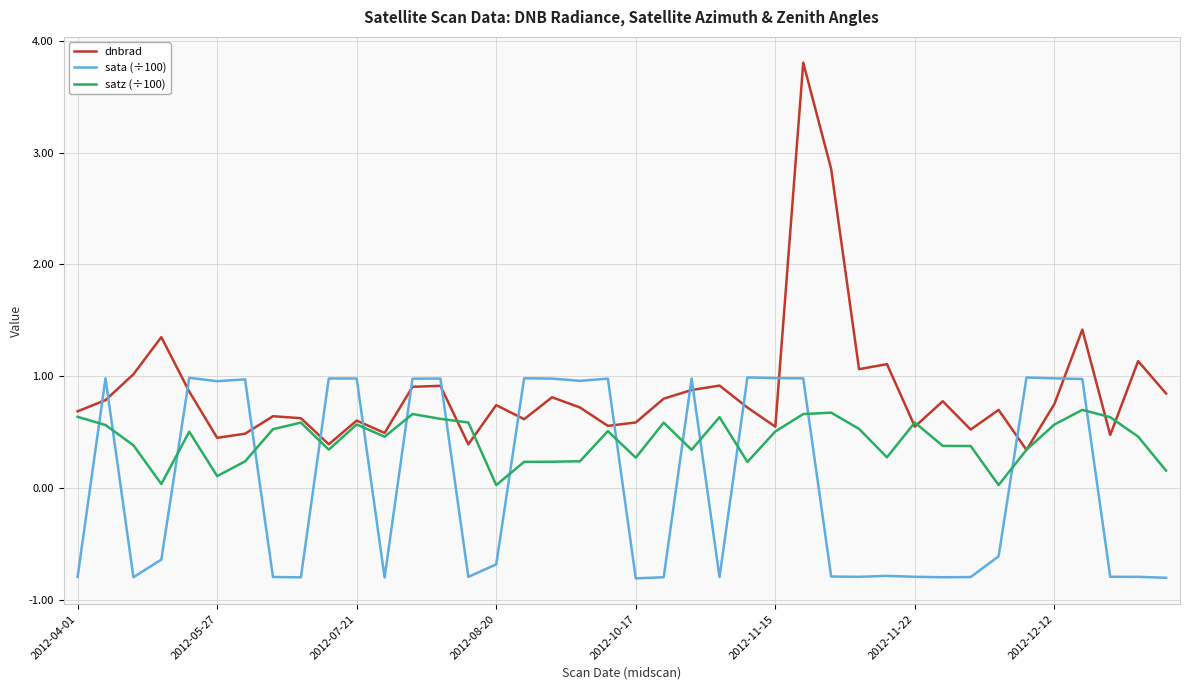

Which series has the largest range (max minus min)?

dnbrad